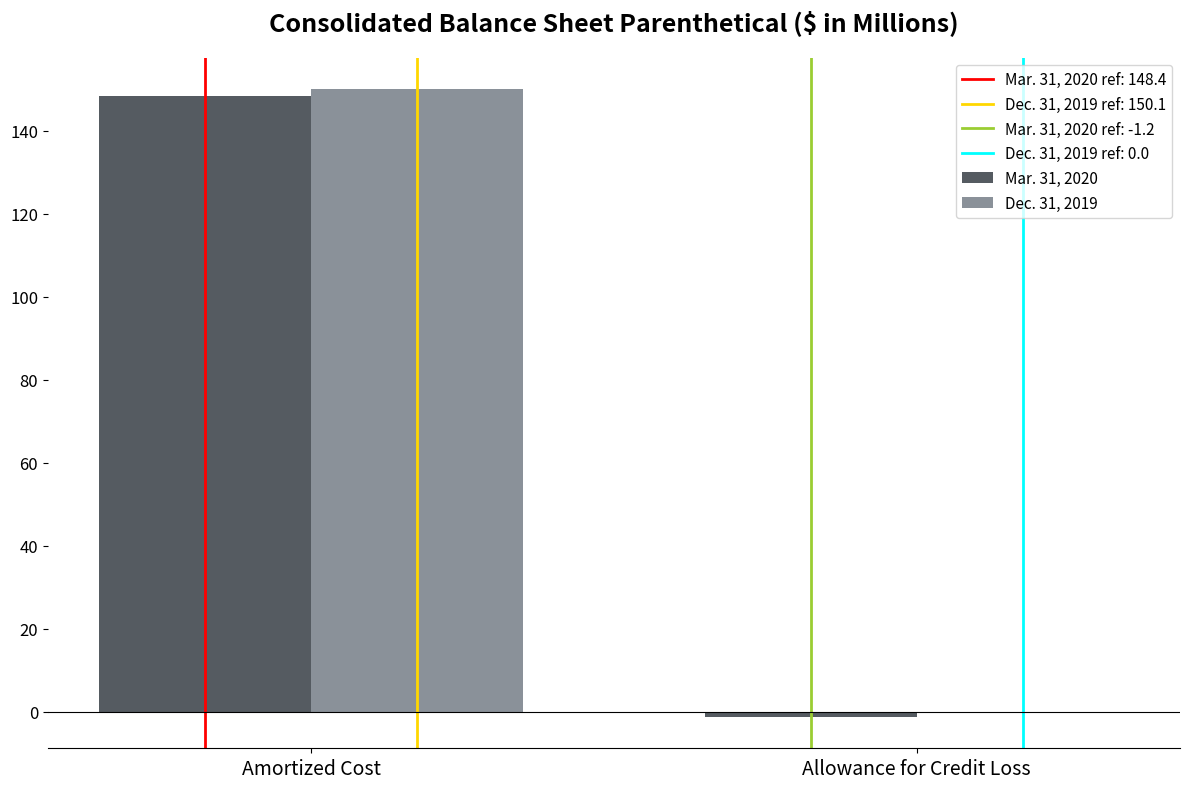

True or false: Dec. 31, 2019 has a value of 0.0 at Allowance for Credit Loss.

True